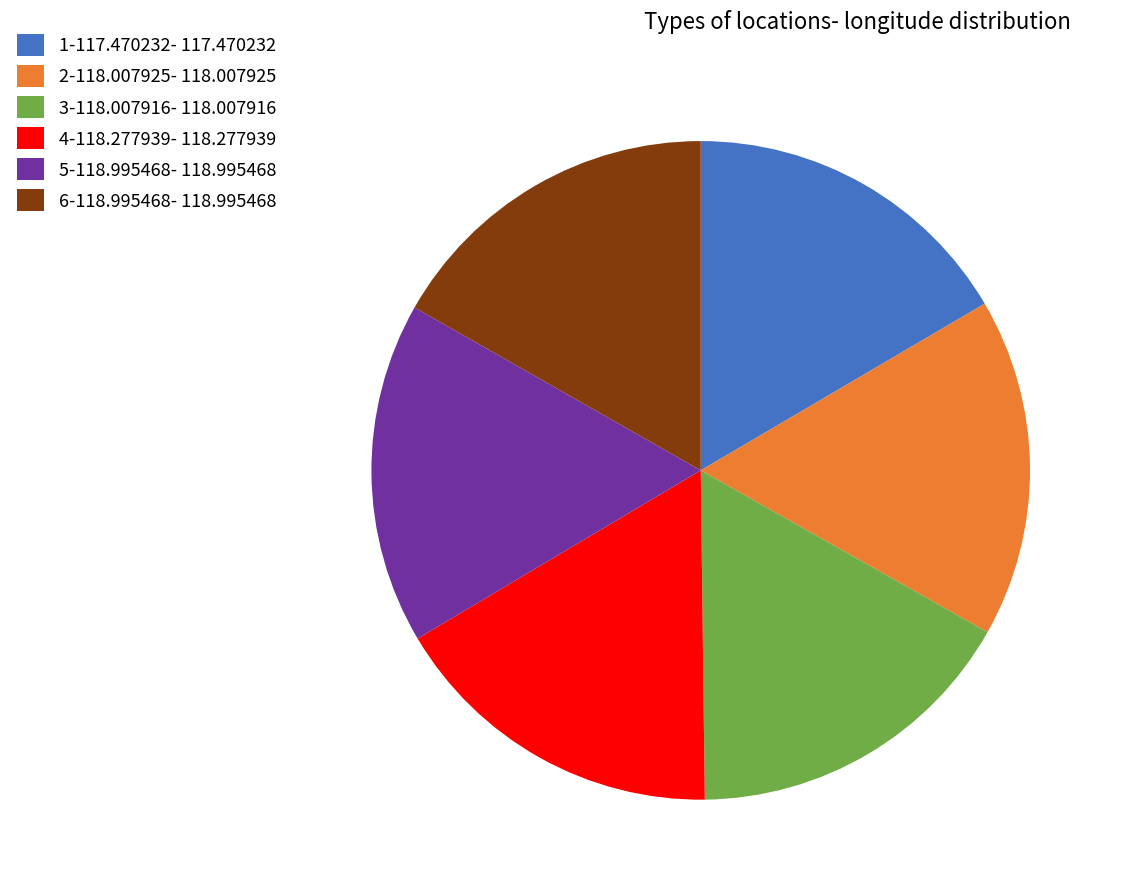

Does any single category account for the majority?

No